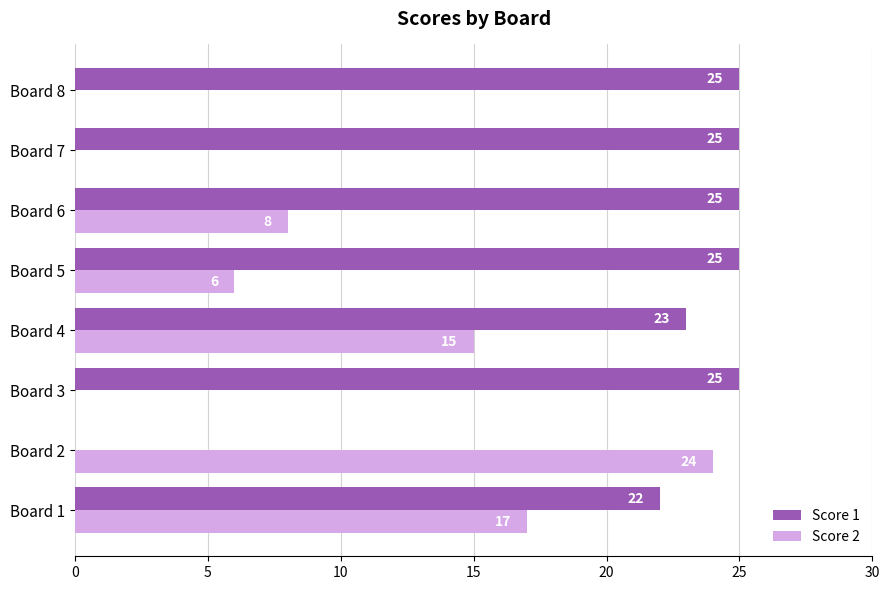

Where is Score 1 nearest to the value 12?

Board 1